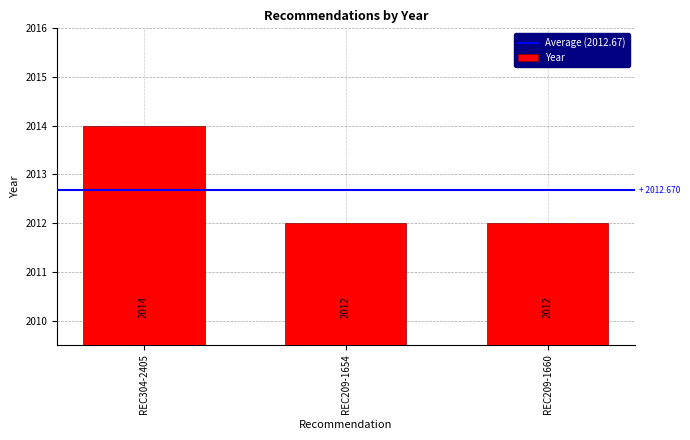

Approximately how many times larger is the value at REC209-1660 compared to REC304-2405?

1.0